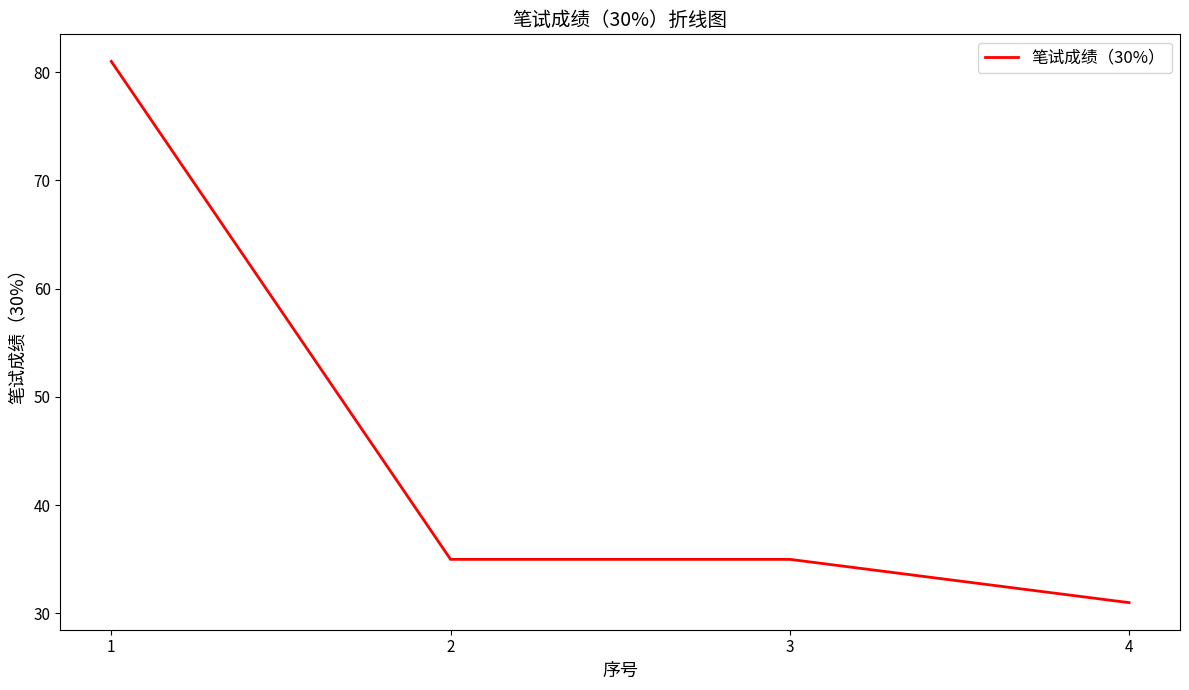

True or false: the data shows 115 at 1.

False